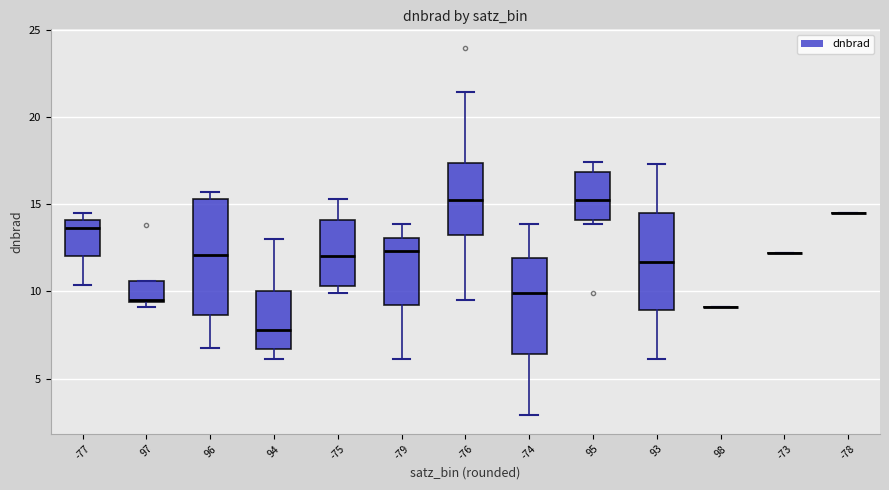

Reading left to right, transcribe this box plot: for each box, give where its median line is, the range the box spans, and where its two whiskers end, as read against the y-axis. The values are not printed on the chart, so give them approximately, as read against the axis.

-77: median 13.5, box 12.0 to 14.0, whiskers 10.5 to 14.5
97: median 9.5, box 9.5 to 10.5, whiskers 9.0 to 10.5
96: median 12.0, box 8.5 to 15.5, whiskers 6.5 to 15.5 (just above the box's upper edge)
94: median 8.0, box 6.5 to 10.0, whiskers 6.0 to 13.0
-75: median 12.0, box 10.5 to 14.0, whiskers 10.0 to 15.5
-79: median 12.5, box 9.0 to 13.0, whiskers 6.0 to 14.0
-76: median 15.0, box 13.0 to 17.5, whiskers 9.5 to 21.5
-74: median 10.0, box 6.5 to 12.0, whiskers 3.0 to 14.0
95: median 15.5, box 14.0 to 17.0, whiskers 14.0 (just below the box's lower edge) to 17.5
93: median 11.5, box 9.0 to 14.5, whiskers 6.0 to 17.5
98: box collapsed to a line at 9.0, whiskers 9.0 to 9.0
-73: box collapsed to a line at 12.0, whiskers 12.0 to 12.0
-78: box collapsed to a line at 14.5, whiskers 14.5 to 14.5